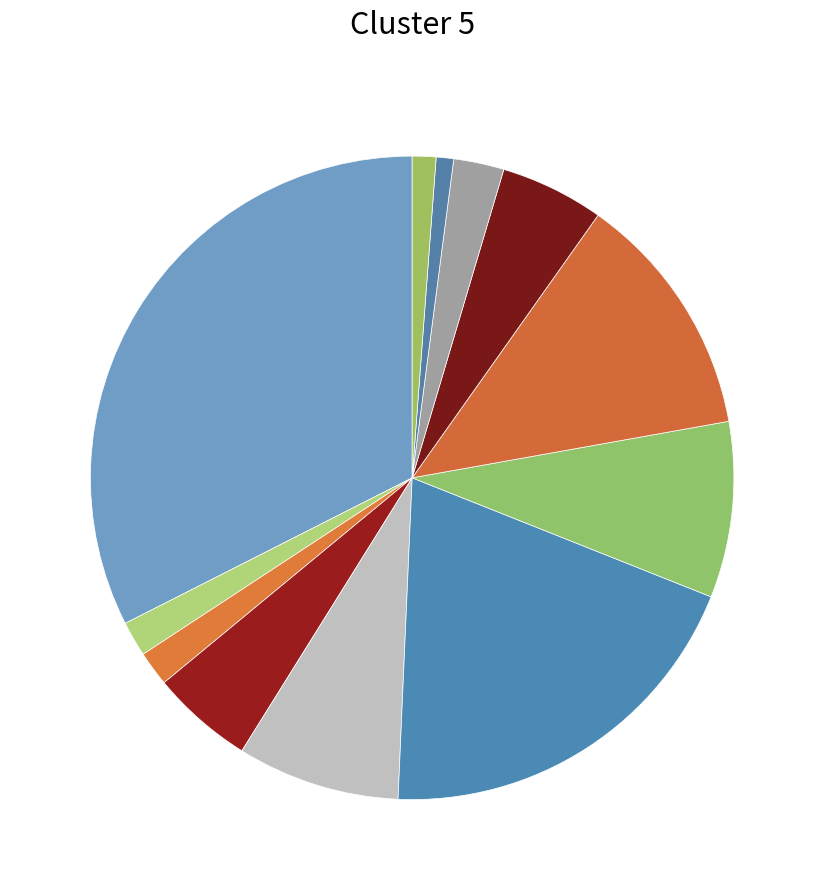

To the nearest percent, what is the average slice percentage?

8%